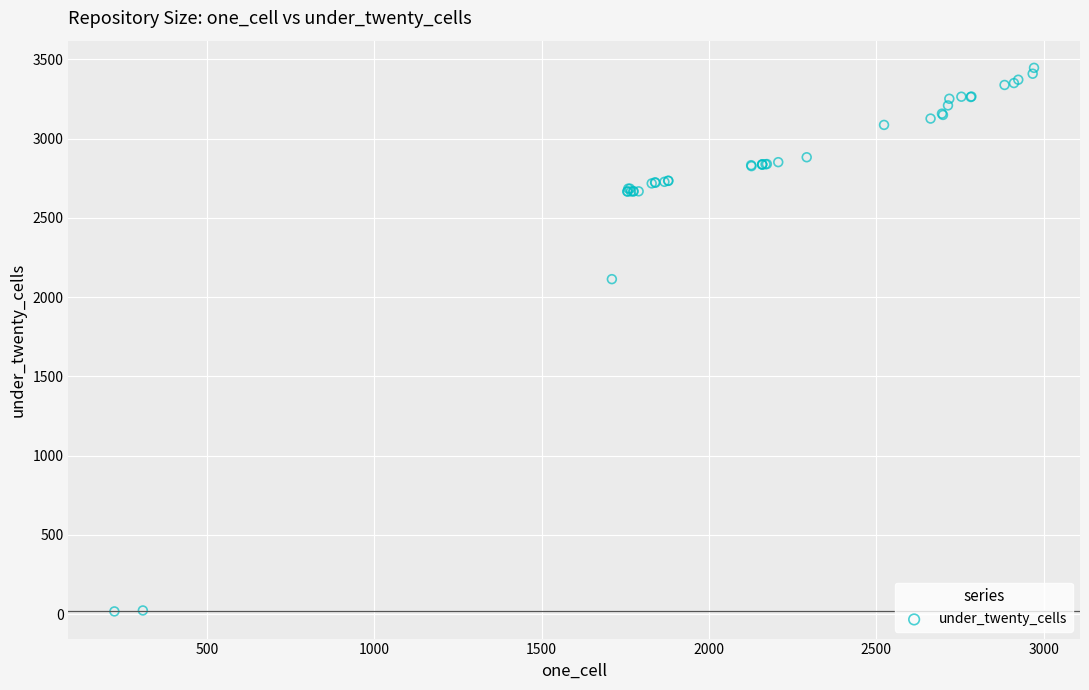

What Y value in the scatter plot is closest to 1731?

2113